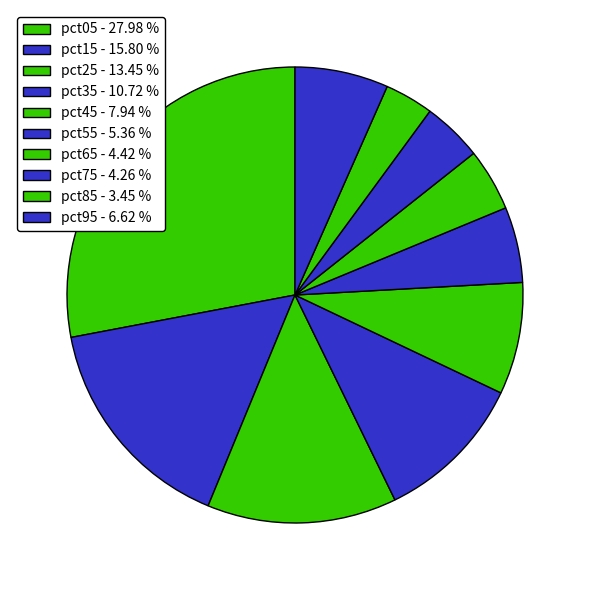

Which category has the biggest portion of the pie?

pct05